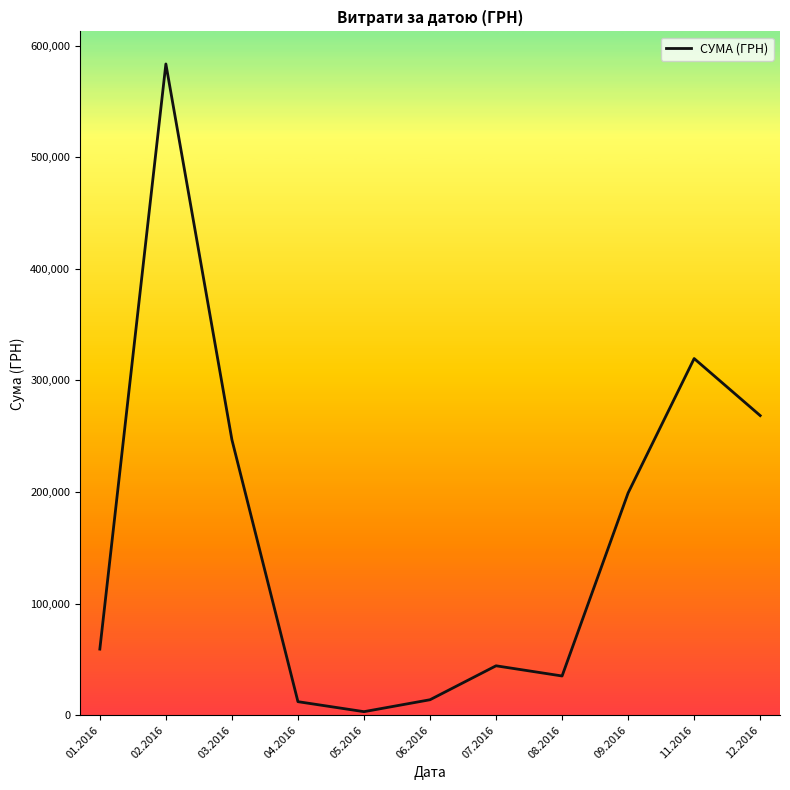

Does the chart have visible grid lines?

No